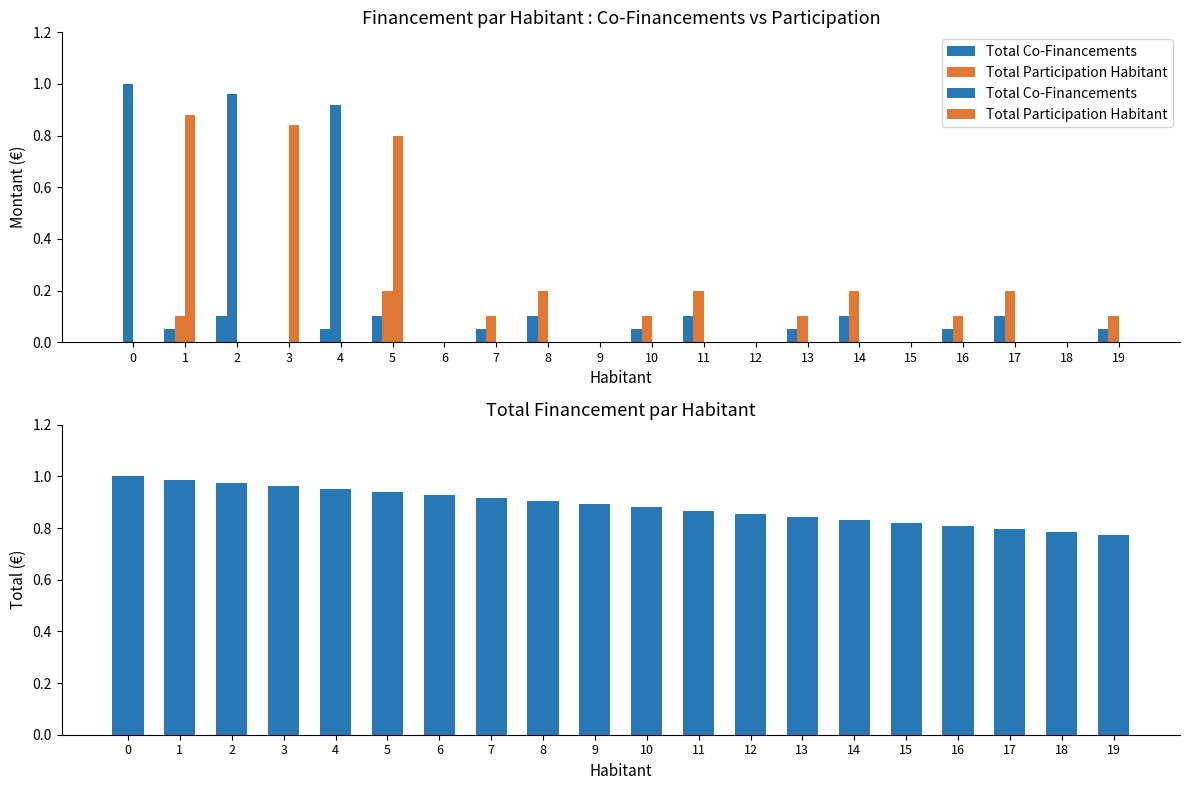

Between 13 and 16, which series saw the biggest shift?

Total financement